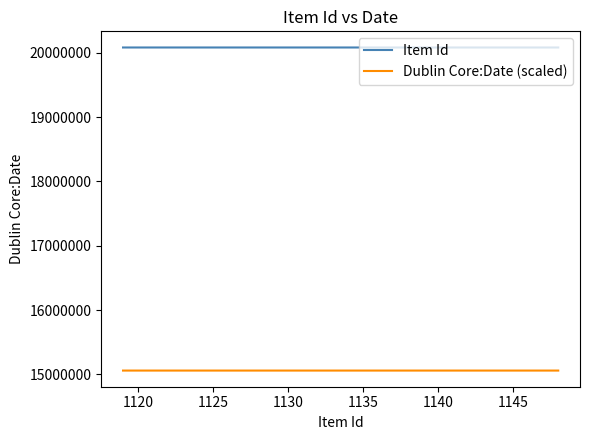

What is the maximum value for Dublin Core:Date (scaled)?

15060243